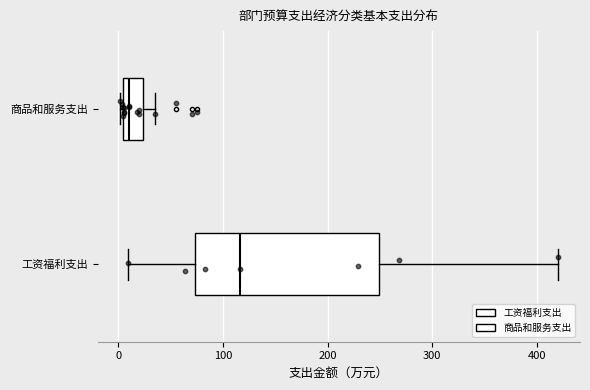

Comparing the boxes themselves (not the whiskers), which one is the widest?

工资福利支出